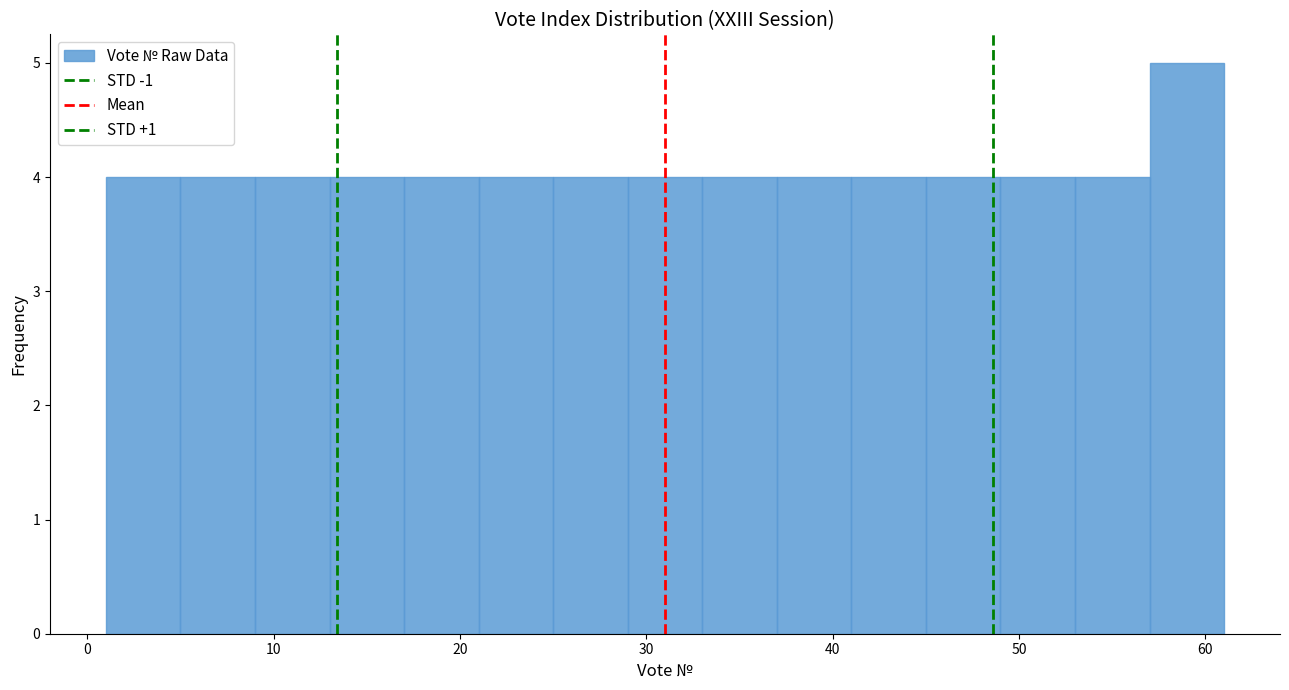

Over which range of the x-axis is the bar tallest?

57 to 61